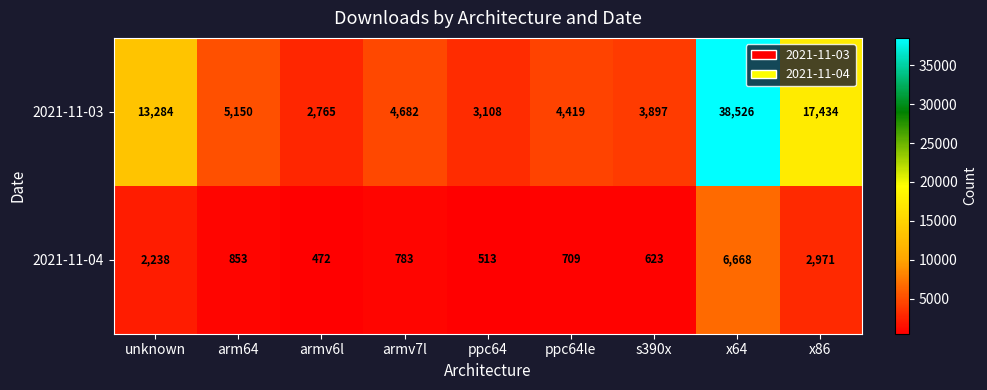

Rank the series by their average value, from lowest to highest.

2021-11-04, 2021-11-03